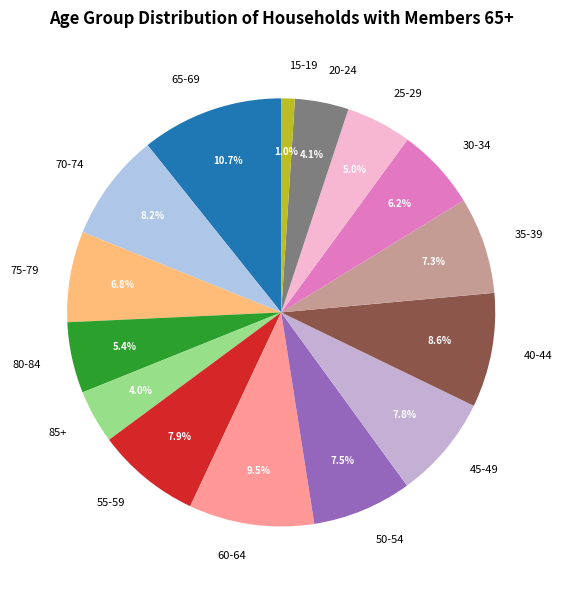

What is the largest slice in the pie chart?

65-69